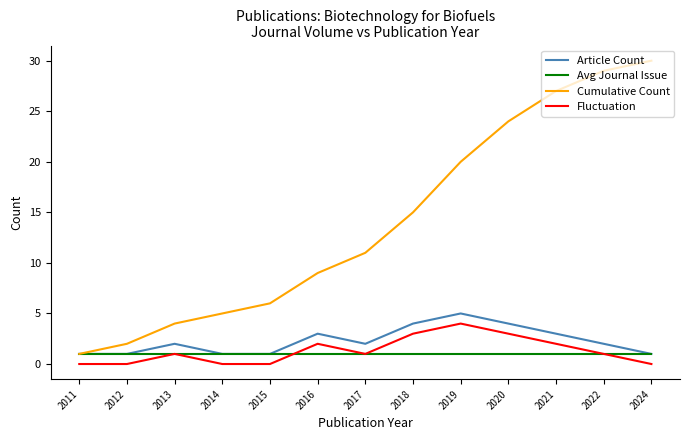

Count the number of categories in the chart.

13